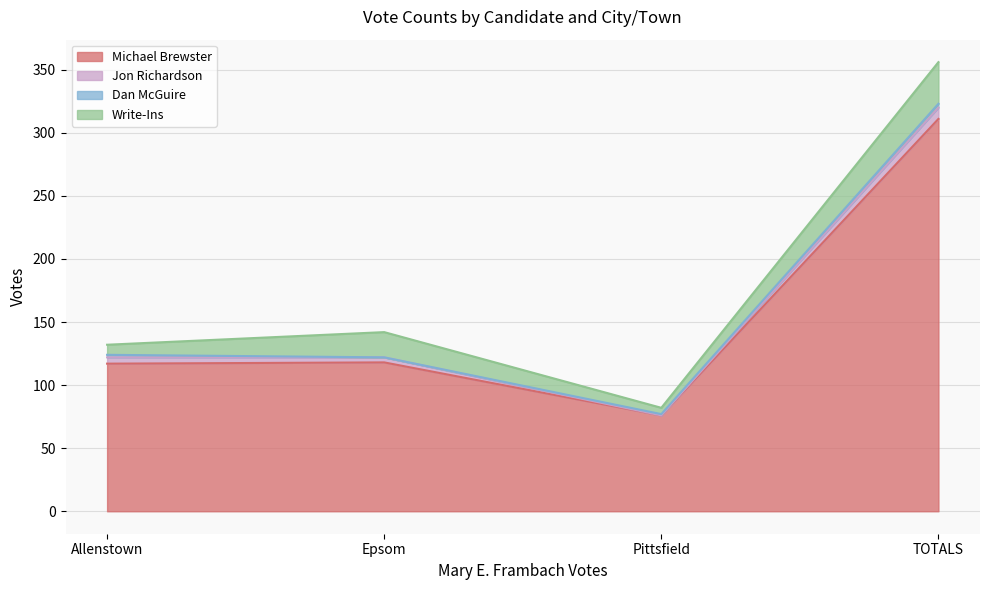

How many positive values does the Dan McGuire series have?

3